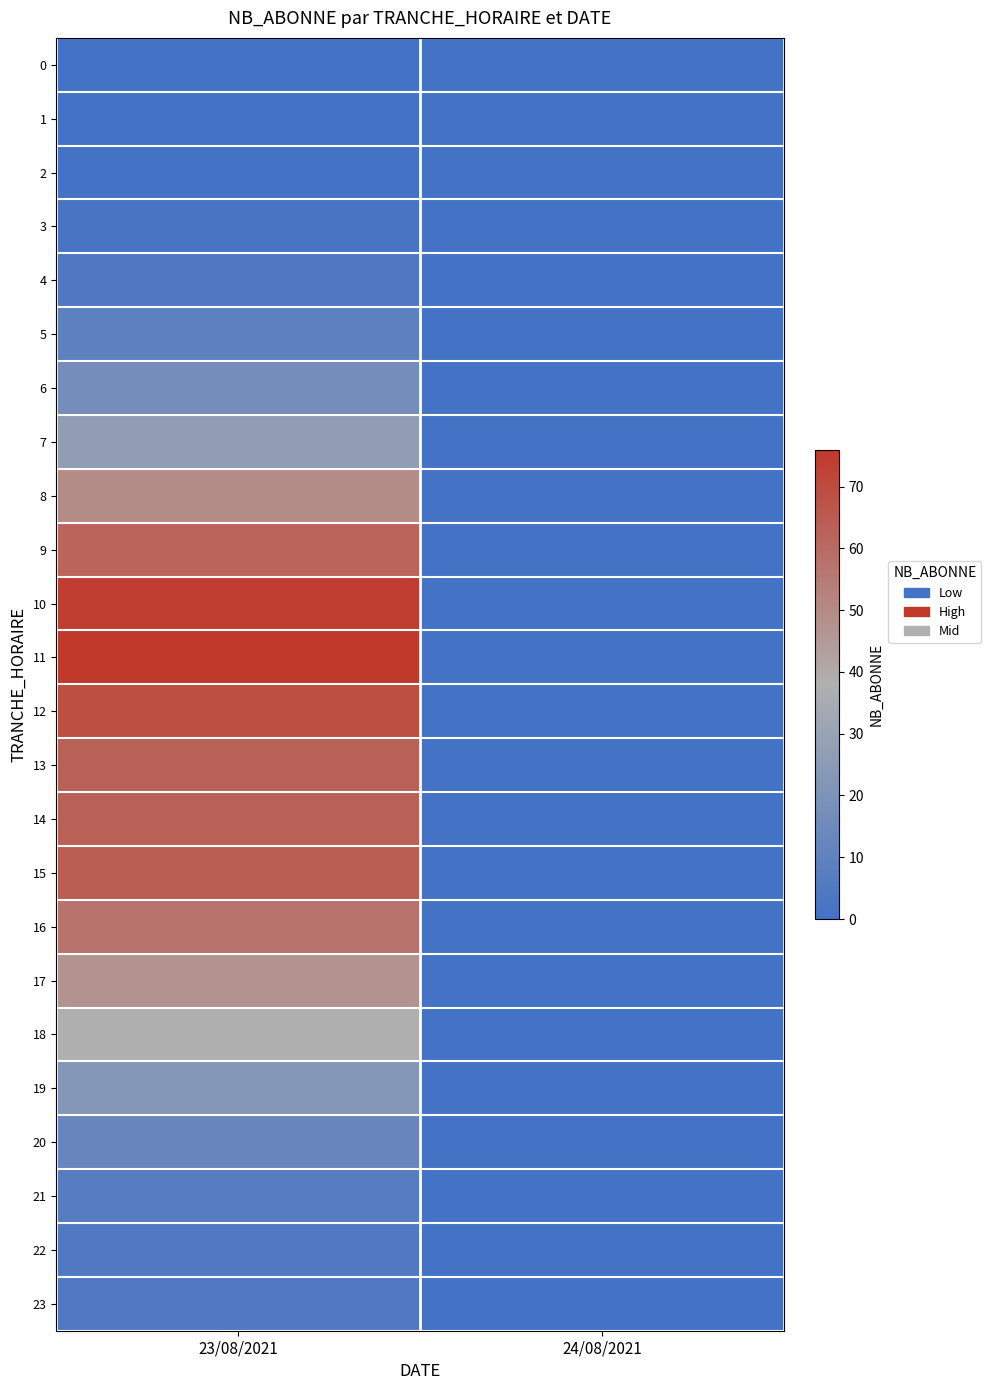

Which series has the largest range (max minus min)?

11